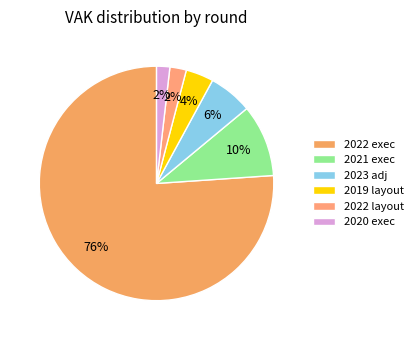

Count the number of slices in the pie.

6